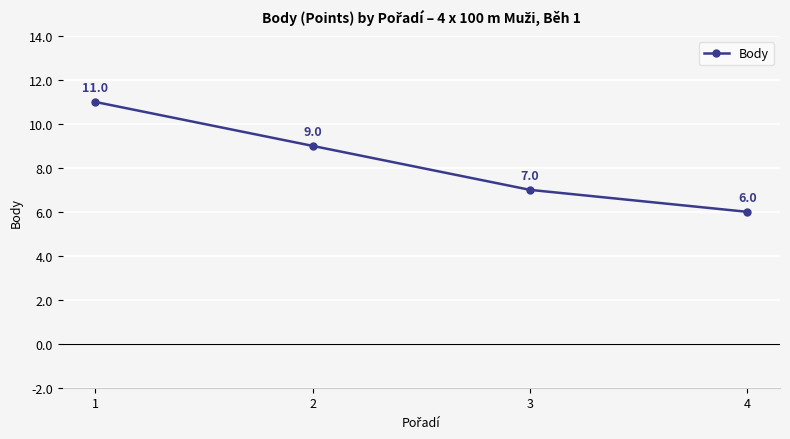

Is it true that the value at 1 is 4?

False